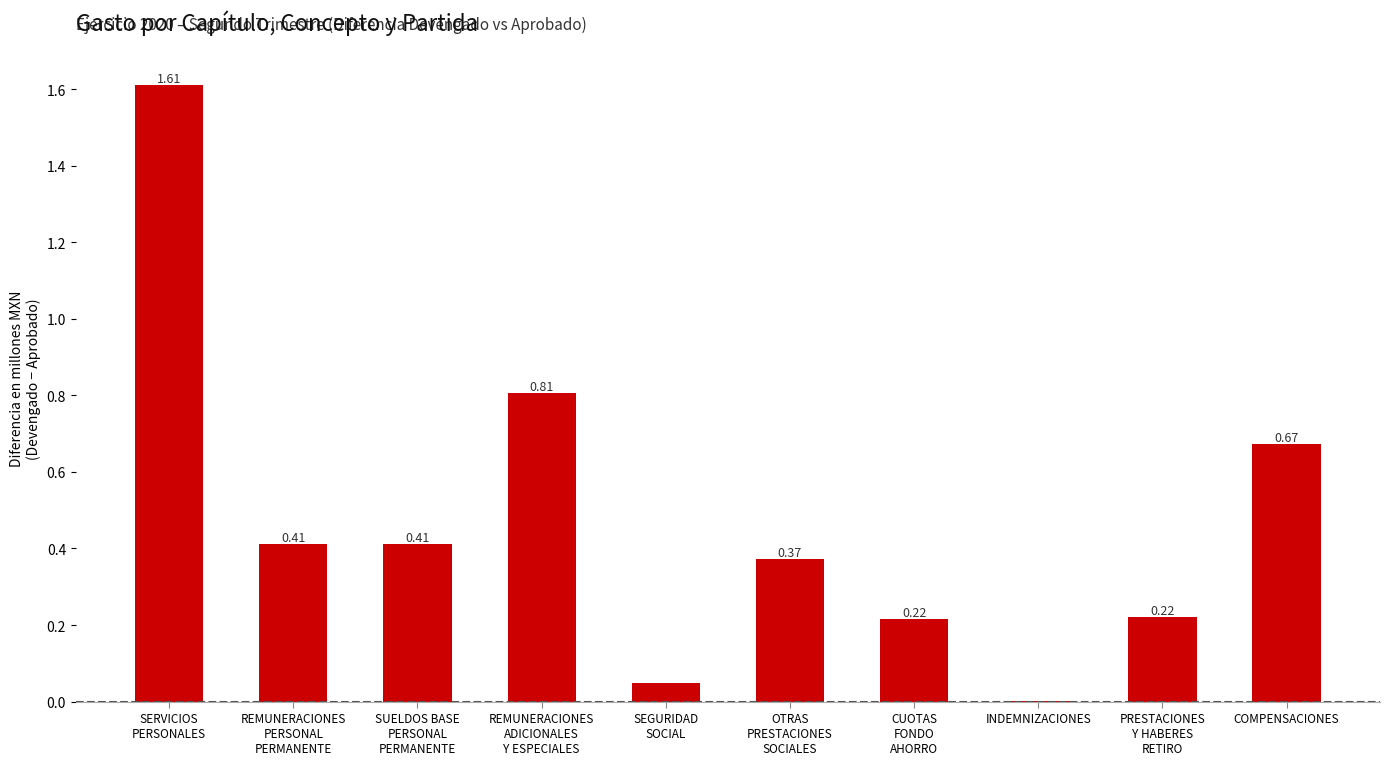

What is the sum of the values at REMUNERACIONES
ADICIONALES
Y ESPECIALES and REMUNERACIONES
PERSONAL
PERMANENTE?

1.2